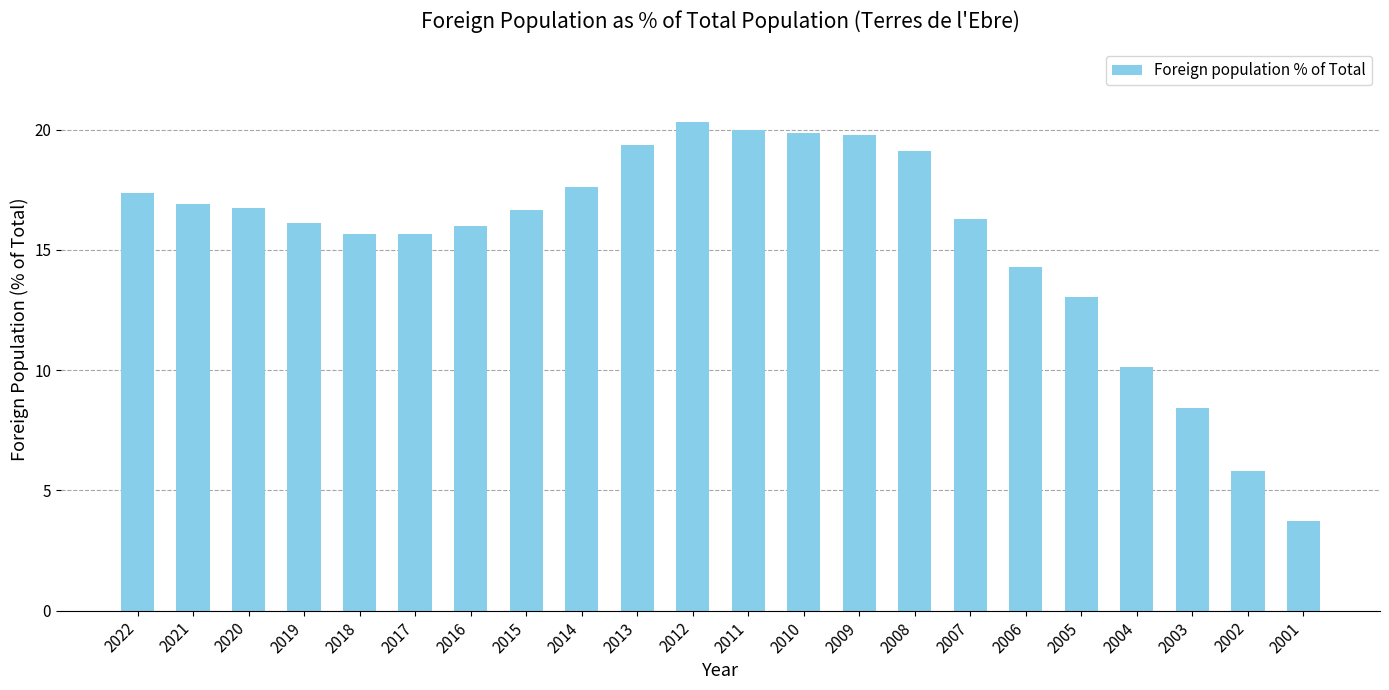

What is the difference between the values at 2008 and 2014?

1.5